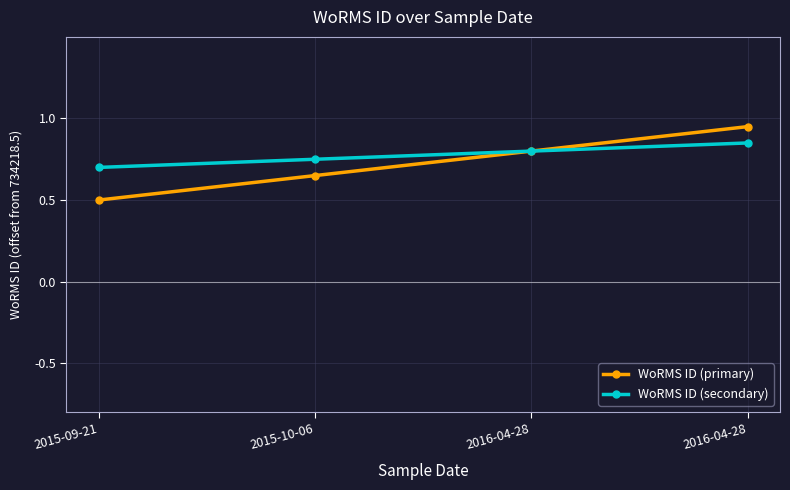

How many lines are shown in the chart?

2